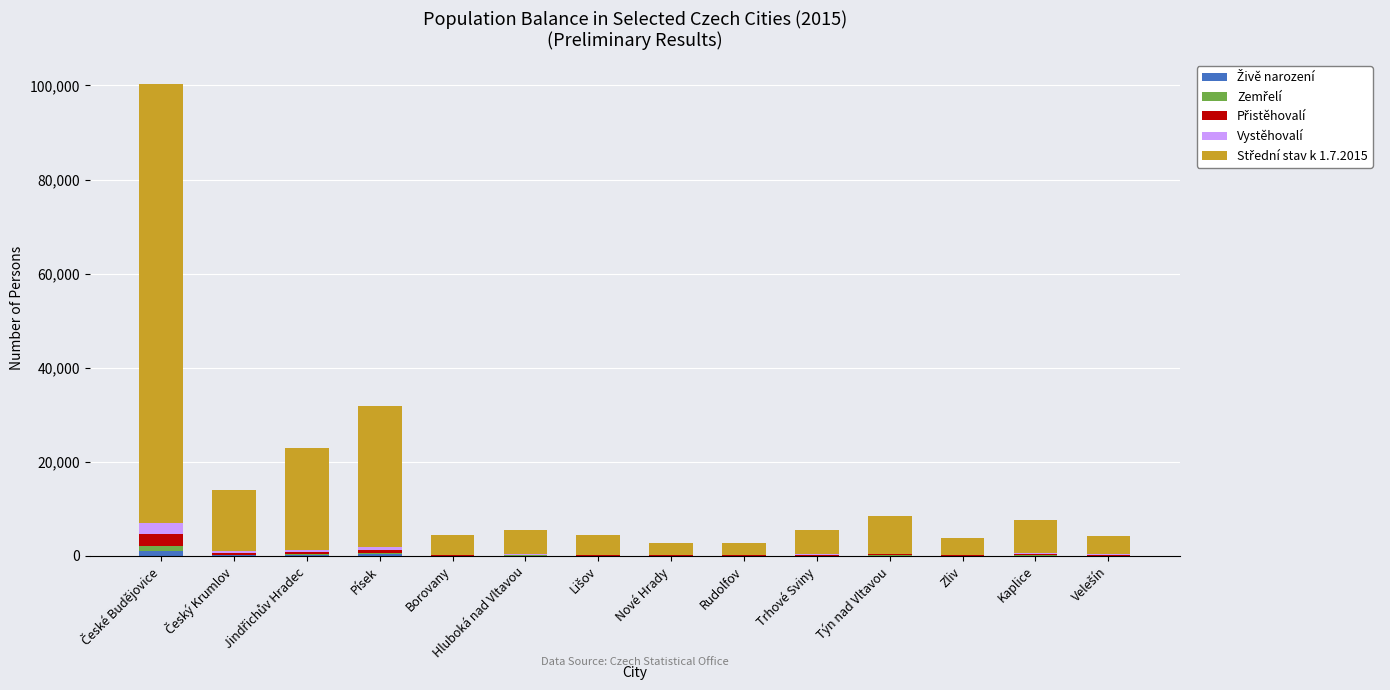

Between Rudolfov and Kaplice, which series saw the biggest shift?

Střední stav k 1.7.2015